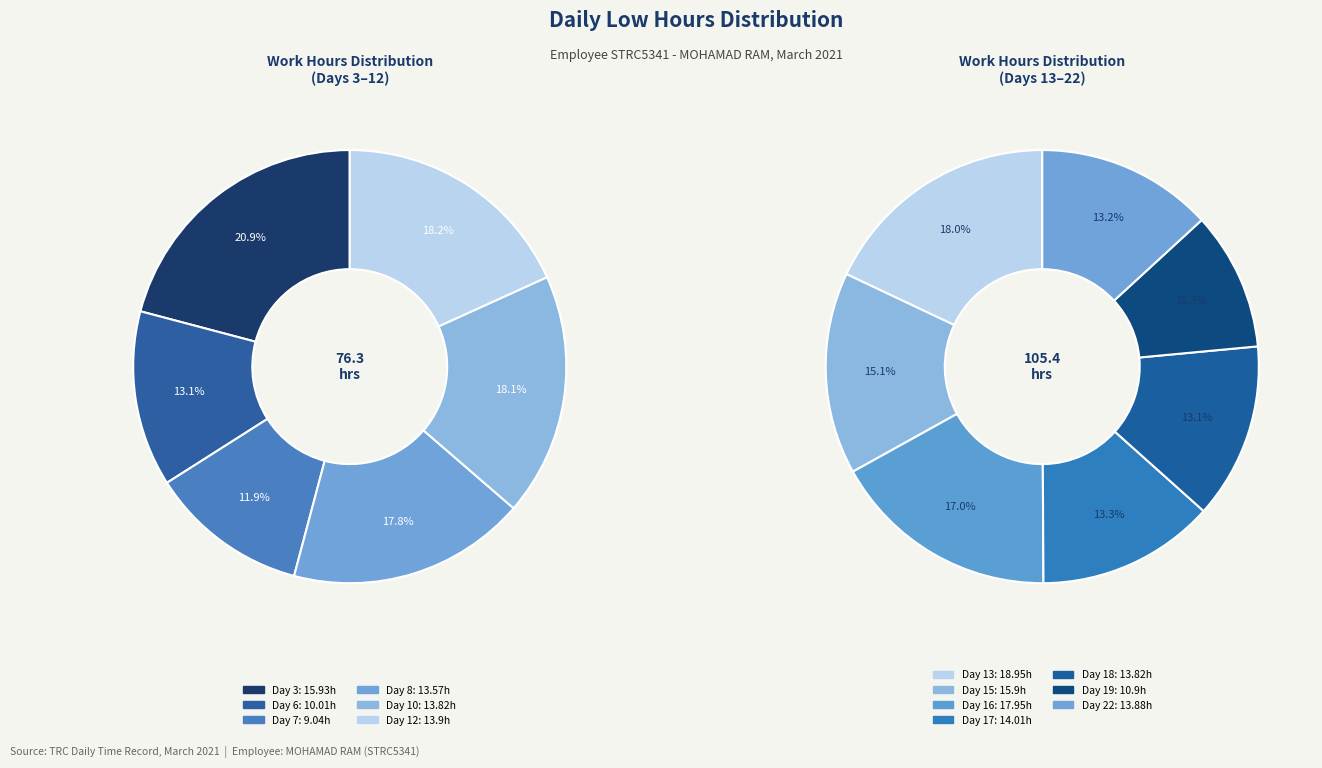

Count the number of slices in the pie.

13